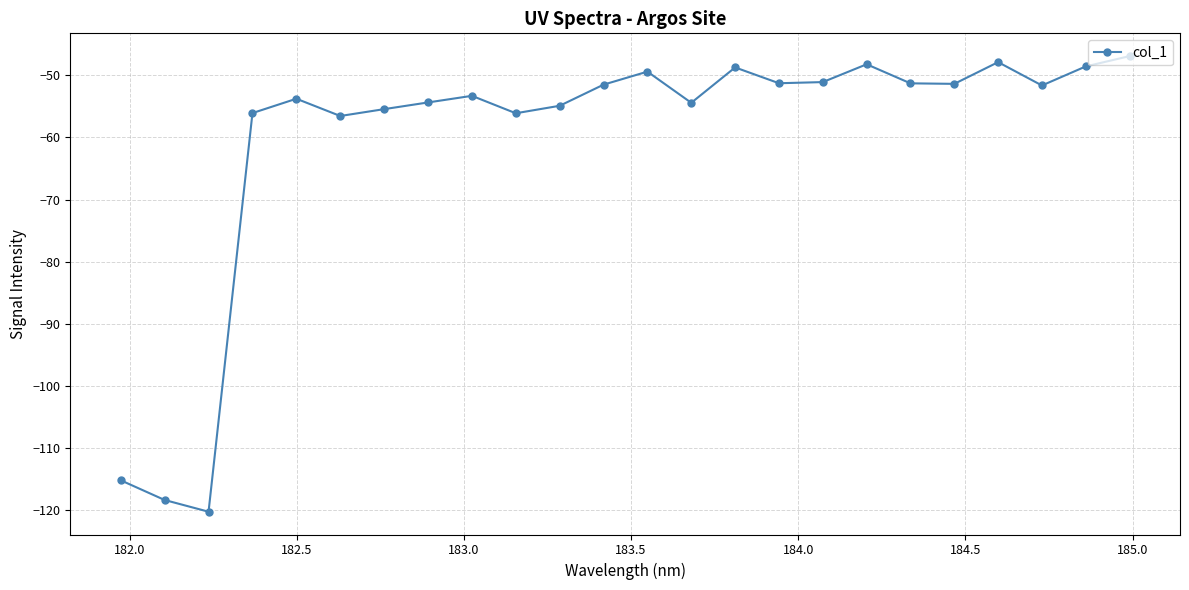

True or false: the data has more than 0 interior local peaks.

True